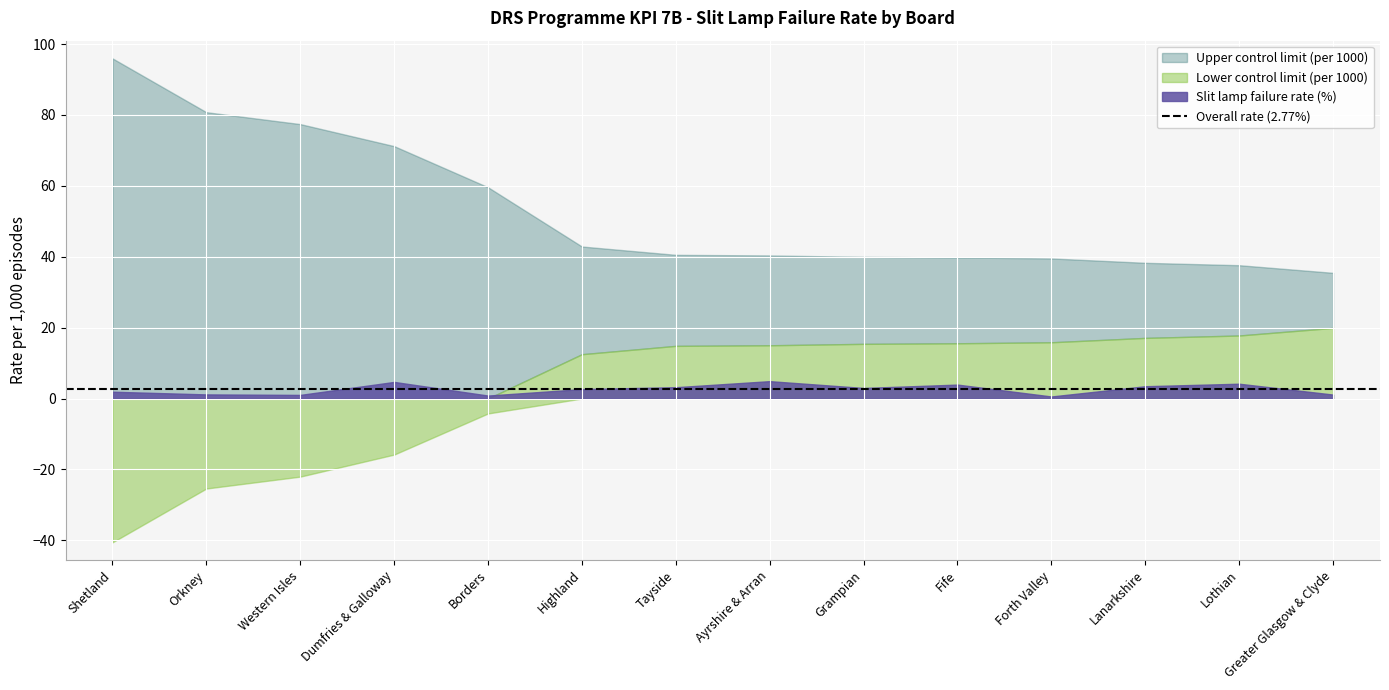

Reading right to left, transcribe all the data shown in this chart.

Slit lamp failure rate (%): Greater Glasgow & Clyde=1.1	Lothian=4.2	Lanarkshire=3.5	Forth Valley=0.6	Fife=3.9	Grampian=3.0	Ayrshire & Arran=4.9	Tayside=3.2	Highland=2.7	Borders=0.8	Dumfries & Galloway=4.7	Western Isles=1.0	Orkney=1.2	Shetland=1.9
Lower control limit (per 1000): Greater Glasgow & Clyde=19.9	Lothian=17.8	Lanarkshire=17.1	Forth Valley=15.9	Fife=15.6	Grampian=15.4	Ayrshire & Arran=15.0	Tayside=14.9	Highland=12.5	Borders=-4.2	Dumfries & Galloway=-15.8	Western Isles=-22.0	Orkney=-25.4	Shetland=-40.6
Upper control limit (per 1000): Greater Glasgow & Clyde=35.5	Lothian=37.6	Lanarkshire=38.3	Forth Valley=39.5	Fife=39.8	Grampian=40.0	Ayrshire & Arran=40.4	Tayside=40.5	Highland=42.9	Borders=59.6	Dumfries & Galloway=71.2	Western Isles=77.4	Orkney=80.8	Shetland=96.0